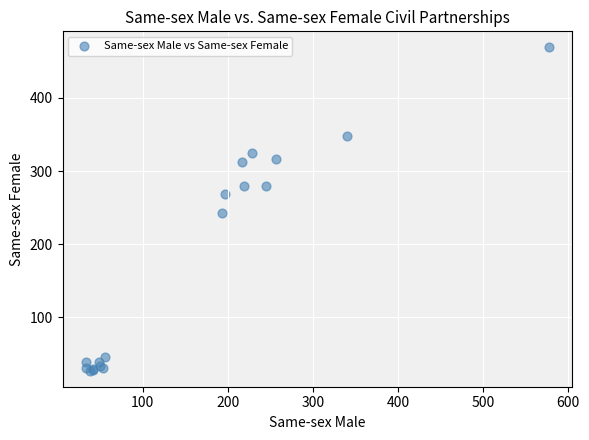

What Y value in the scatter plot is closest to 248?

243